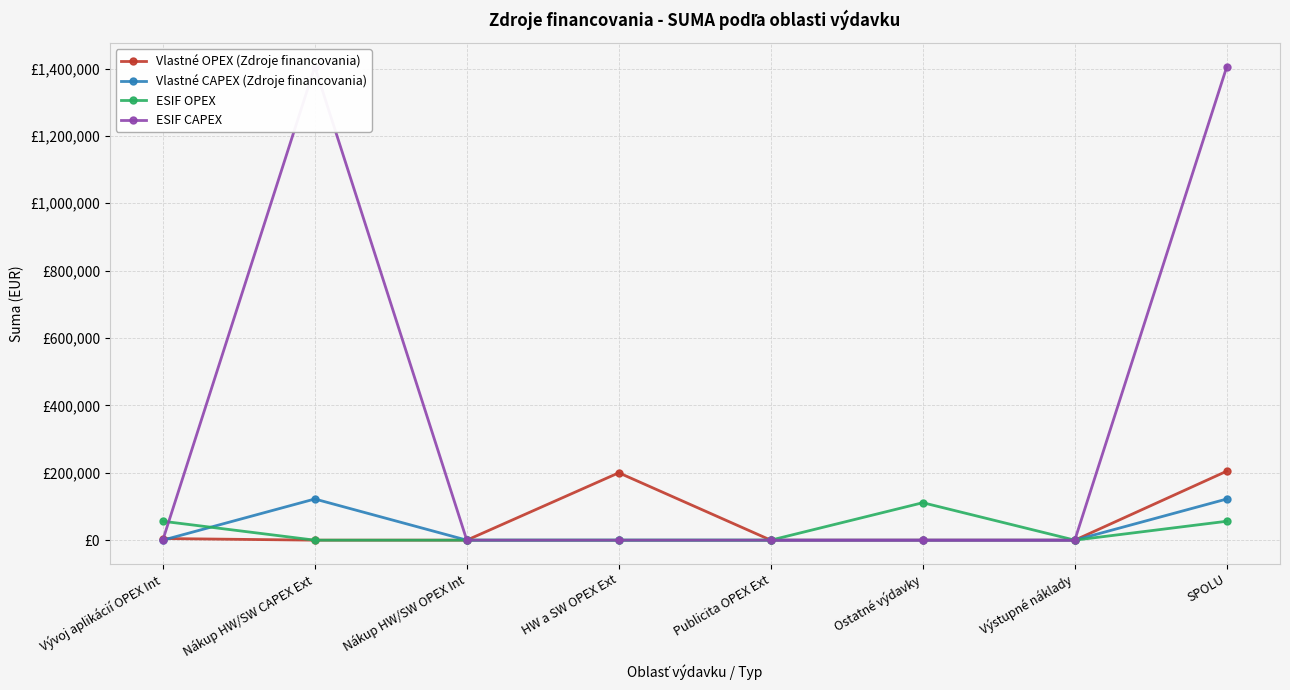

Rank the categories by Vlastné CAPEX (Zdroje financovania) value from highest to lowest.

Nákup HW/SW CAPEX Ext, SPOLU, Vývoj aplikácií OPEX Int, Nákup HW/SW OPEX Int, HW a SW OPEX Ext, Publicita OPEX Ext, Ostatné výdavky, Výstupné náklady